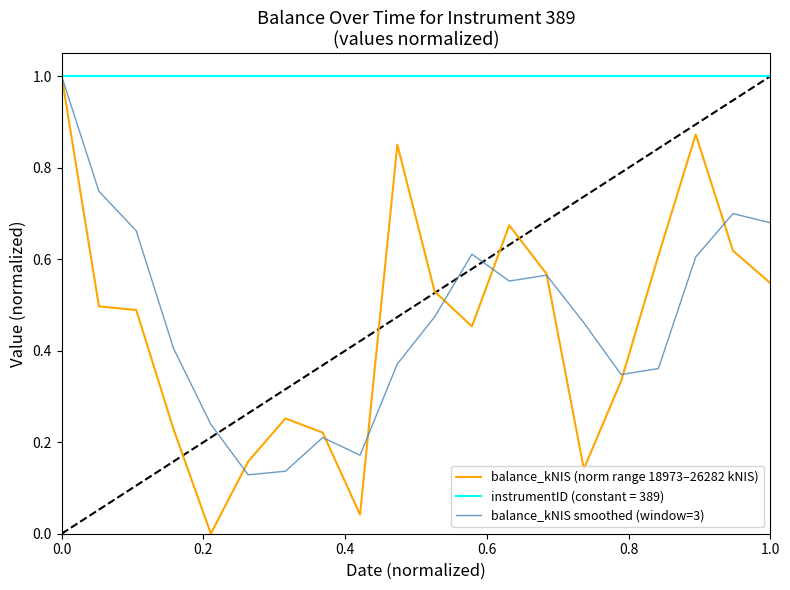

Which series has the largest total across all categories?

instrumentID (constant = 389)